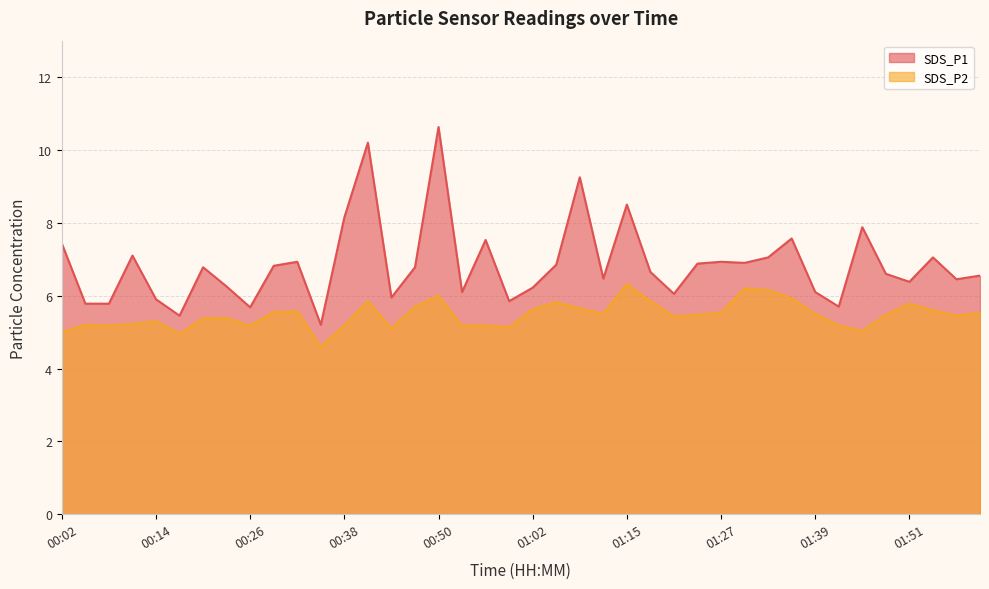

At which category does SDS_P1 reach its first local valley?

00:17